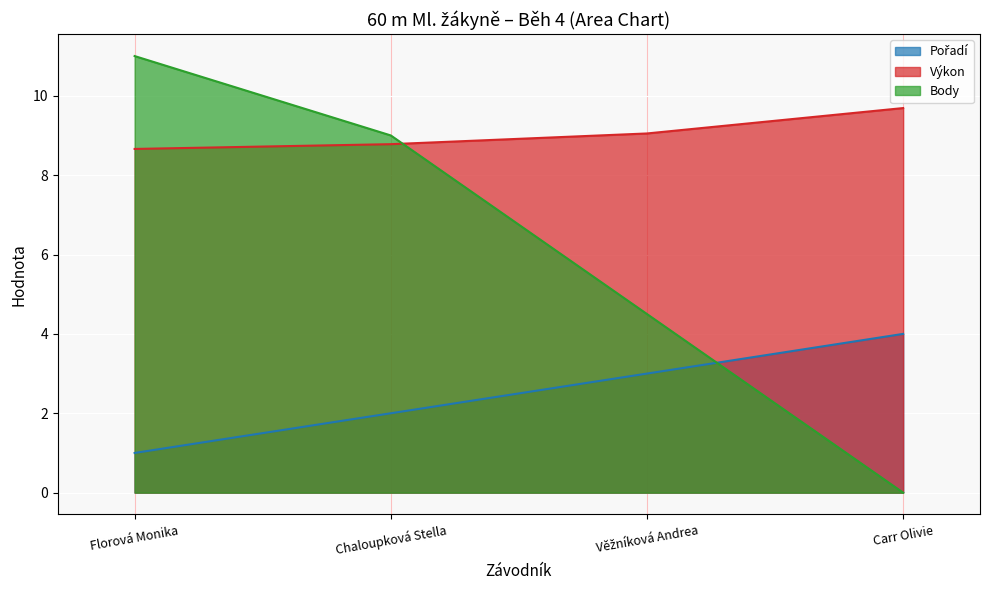

What are all the series names shown in the legend?

Pořadí, Výkon, Body